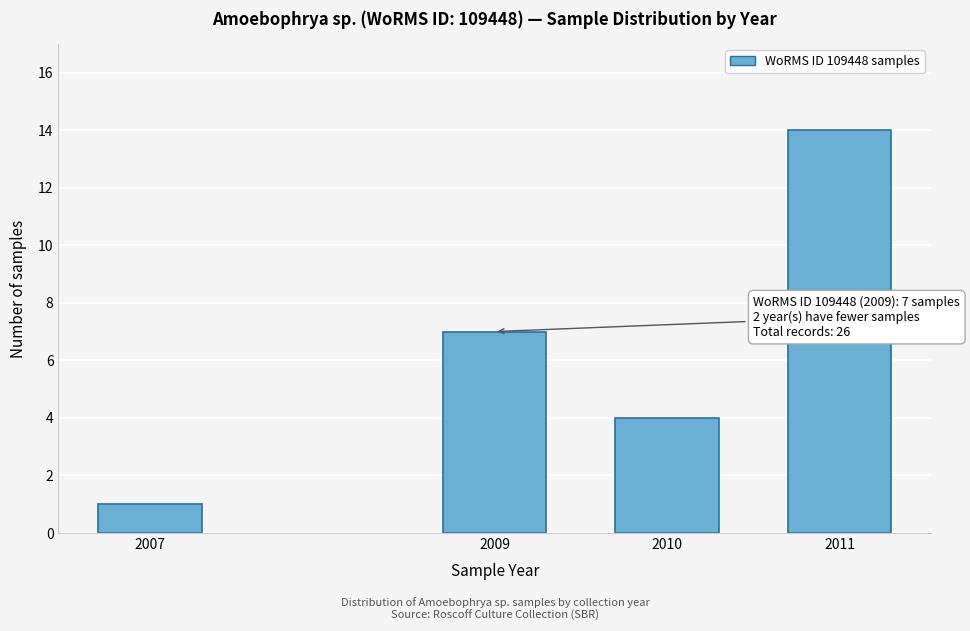

Reading right to left, list all the values displayed in this chart.

14	4	7	1